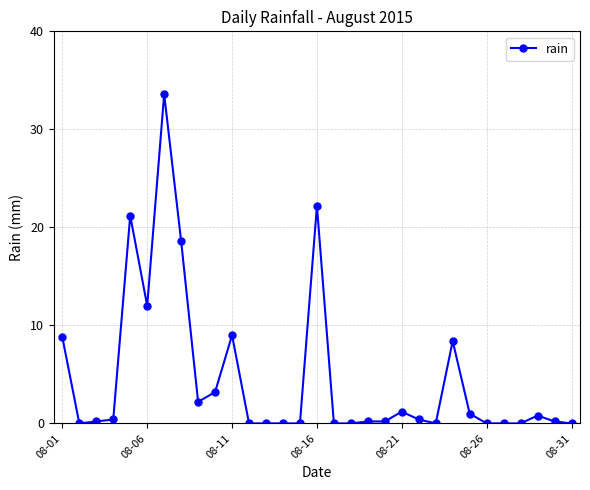

How many distinct data groups are displayed?

1